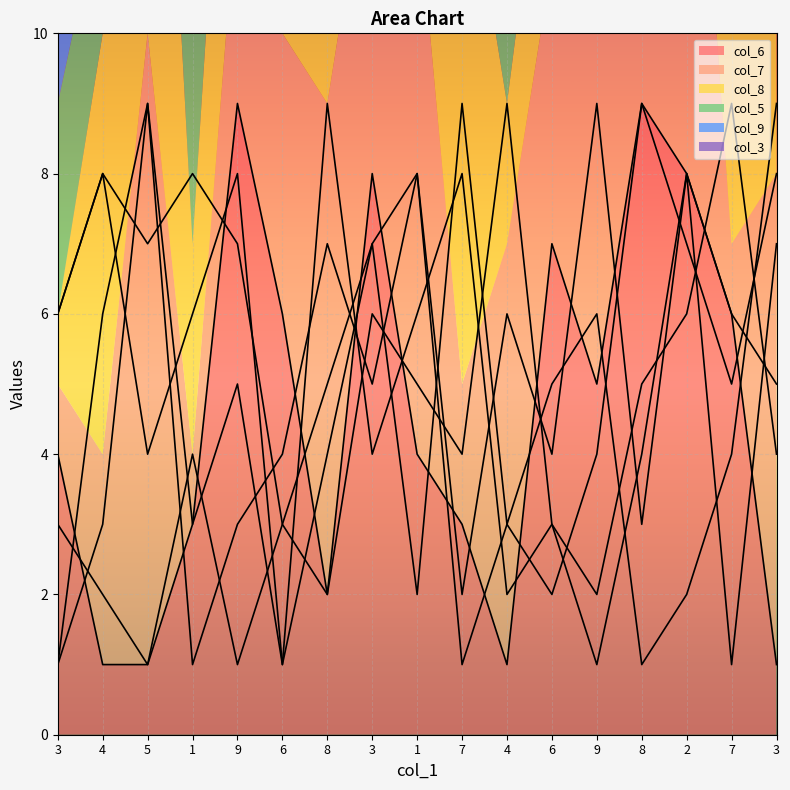

What is the total value across all series at 3?

21